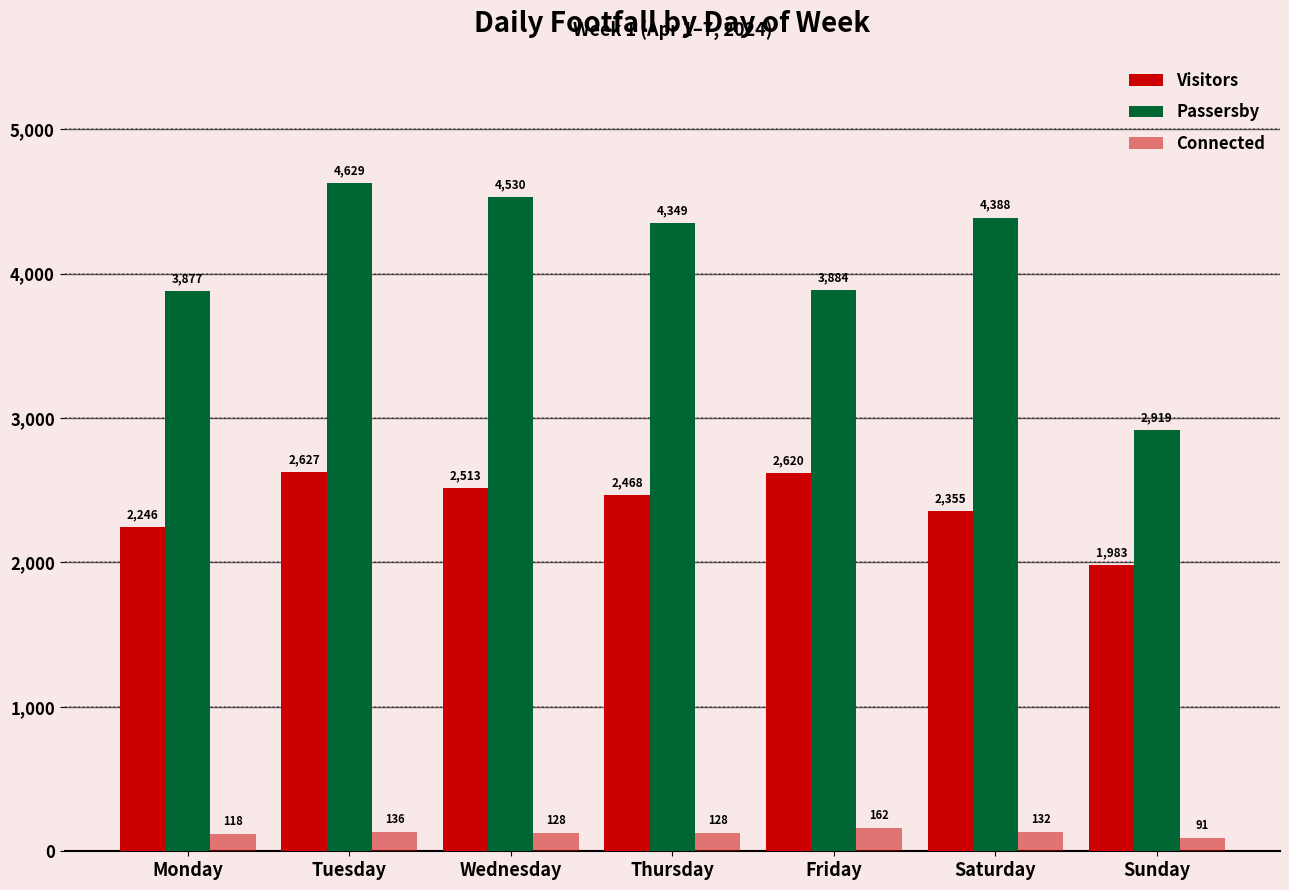

How many values in the Connected series are below 128?

2